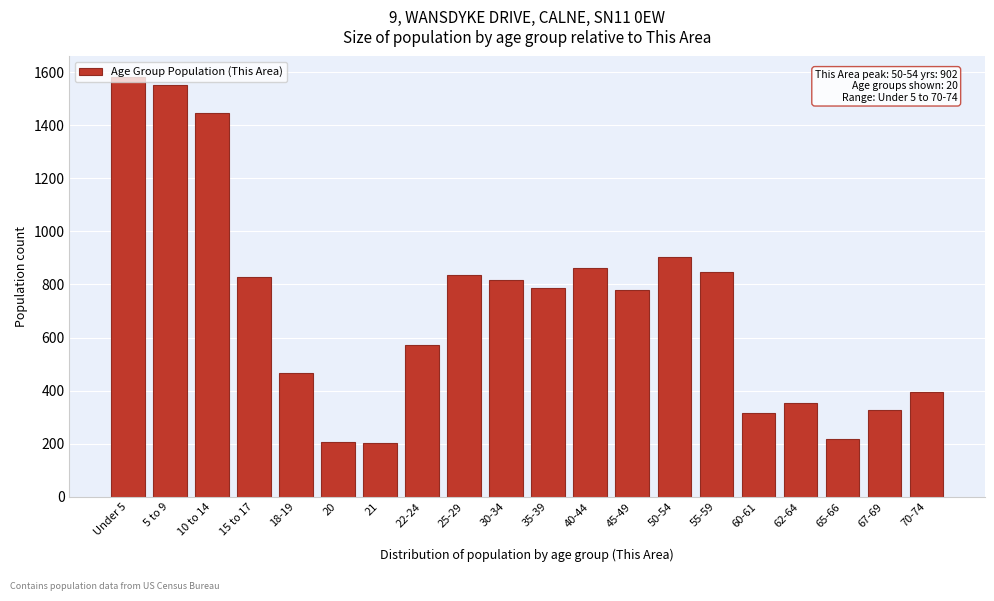

True or false: the data shows 846 at 55-59.

True